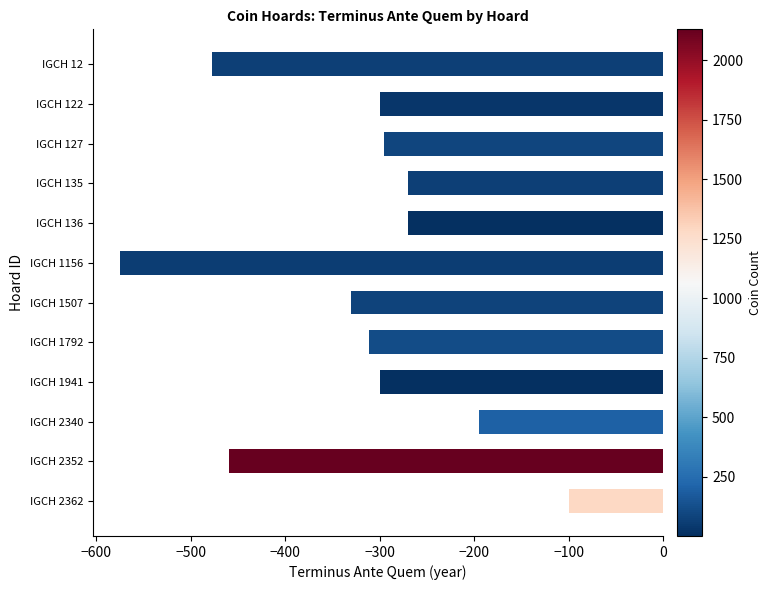

What is the value of the 10th bar from the top?

-195